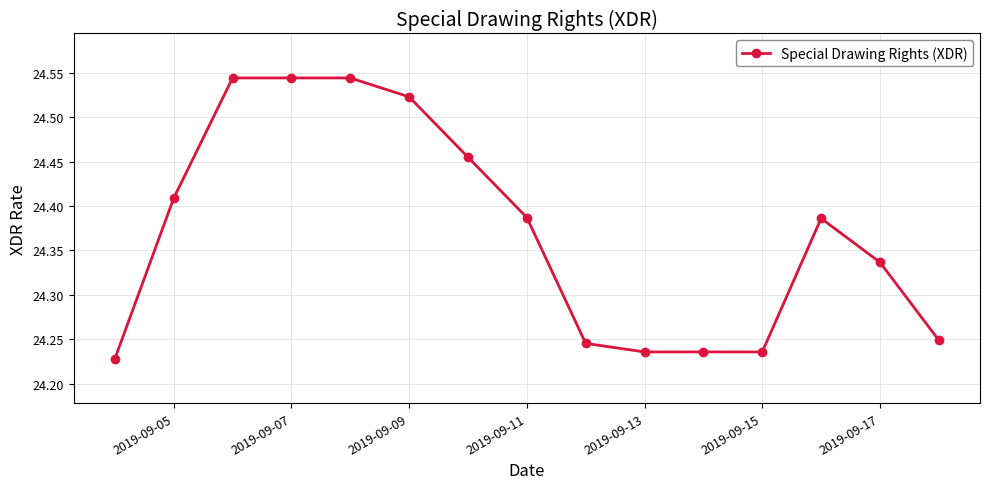

Count the values in the range 24 to 25.

15